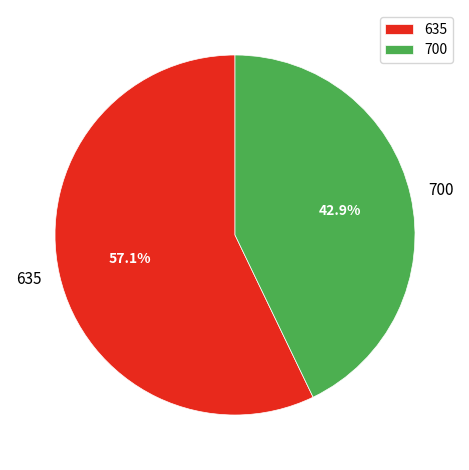

Which has a higher value, 700 or 635?

635